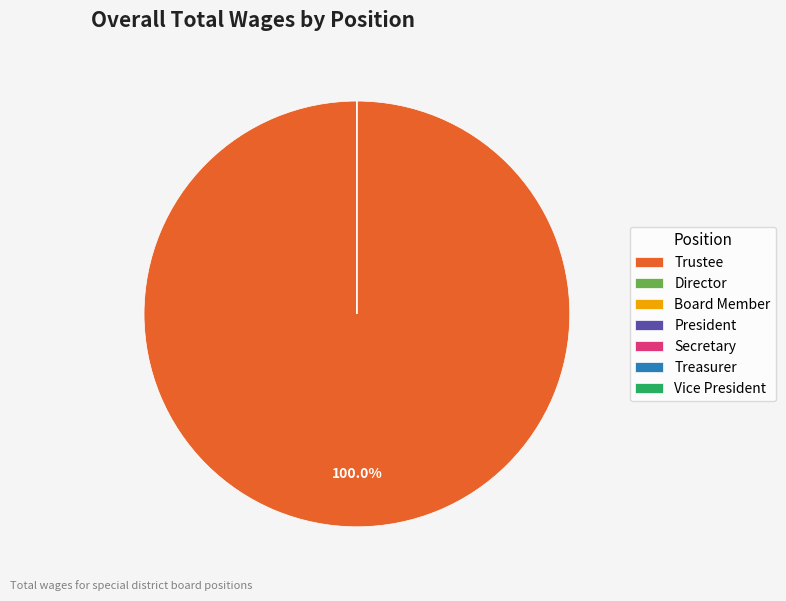

Count the number of slices in the pie.

7